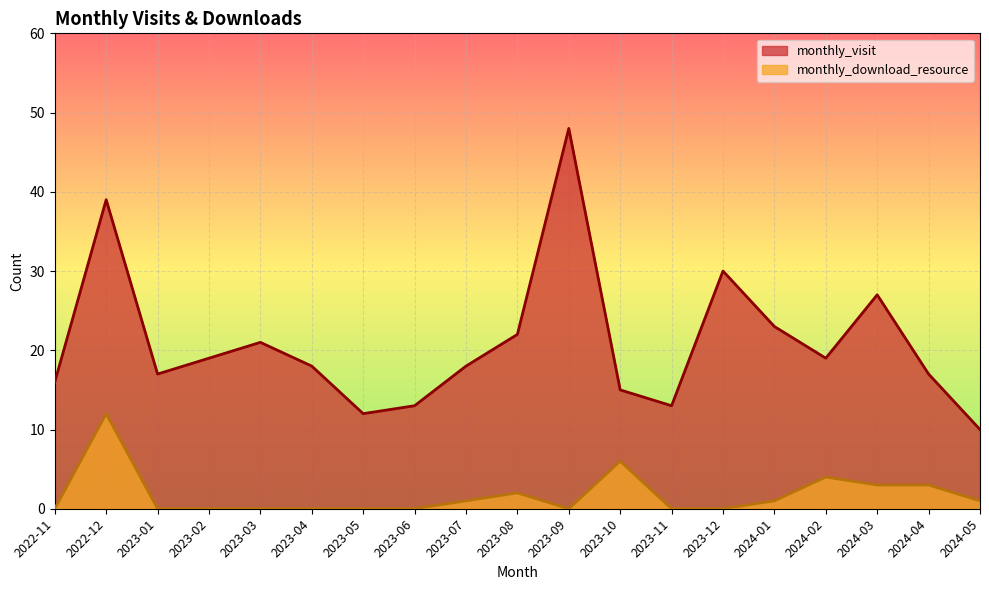

Where is the first local minimum for monthly_visit?

2023-01